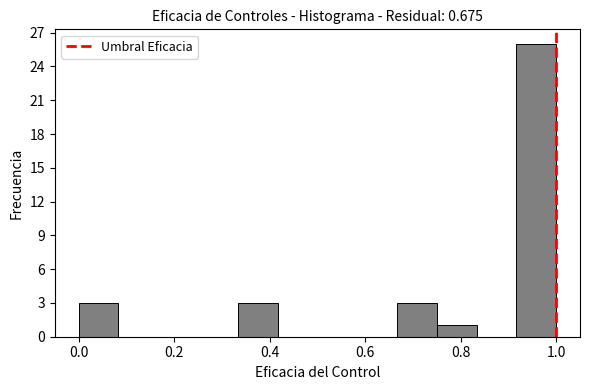

How tall is the bar that spans 0.66 to 0.76 on the x-axis? Neither the bar edges nor the heights are printed on the chart, so give them approximately, as read against the axes.

3